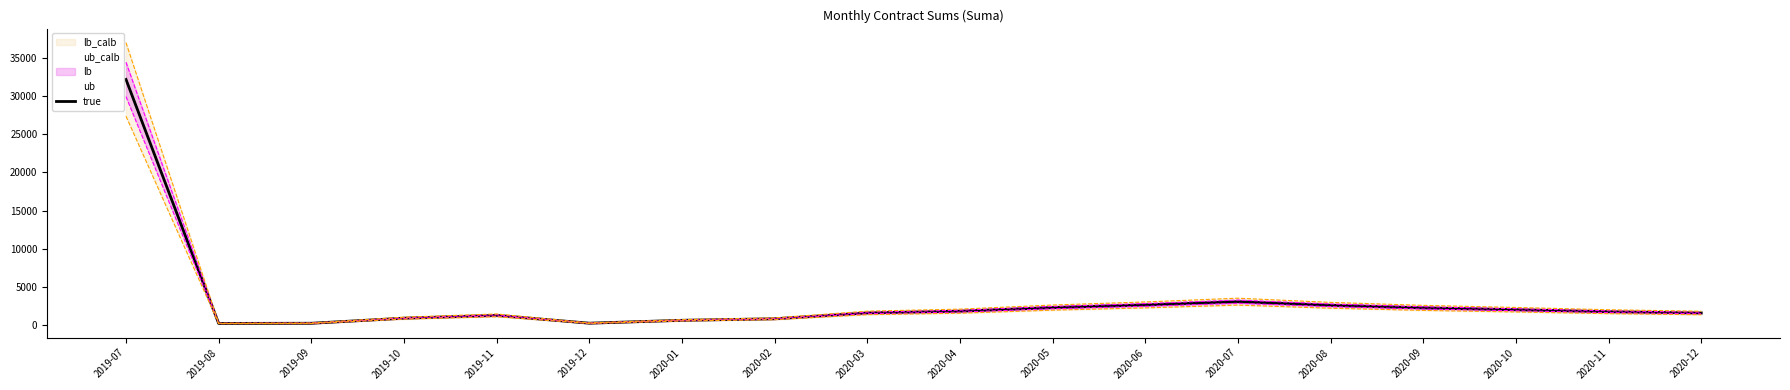

How many interior local peaks (higher than both neighbors) does the data have?

2